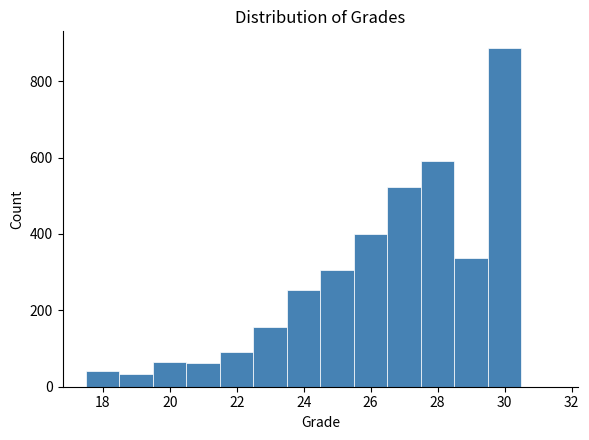

Over which range of the x-axis is the bar tallest?

29.5 to 30.5